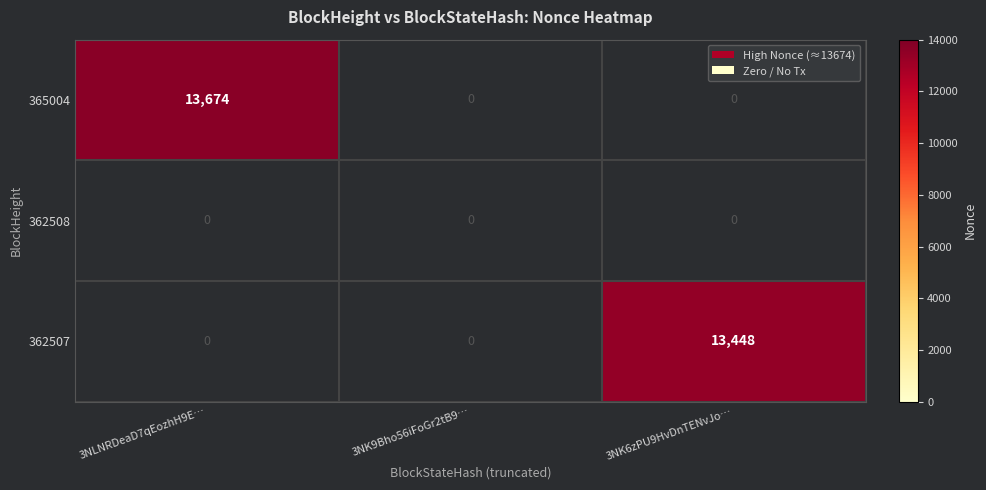

Is it true that 362507 equals 19167 at 3NK6zPU9HvDnTENvJo…?

False